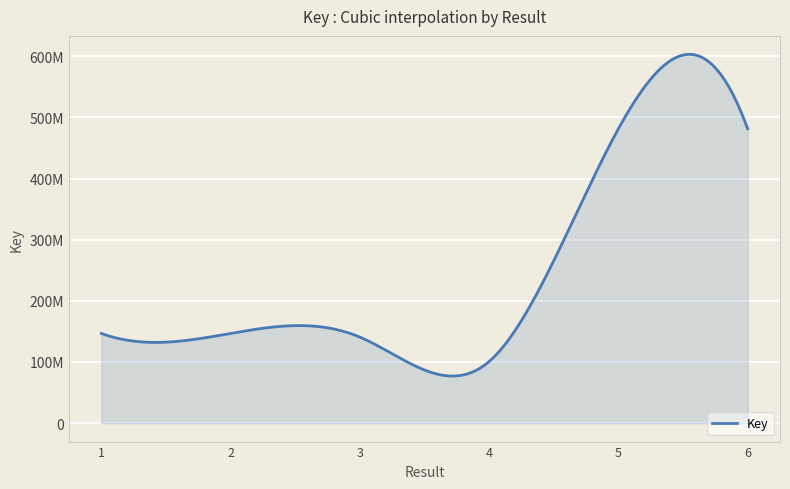

Does the chart have visible grid lines?

Yes